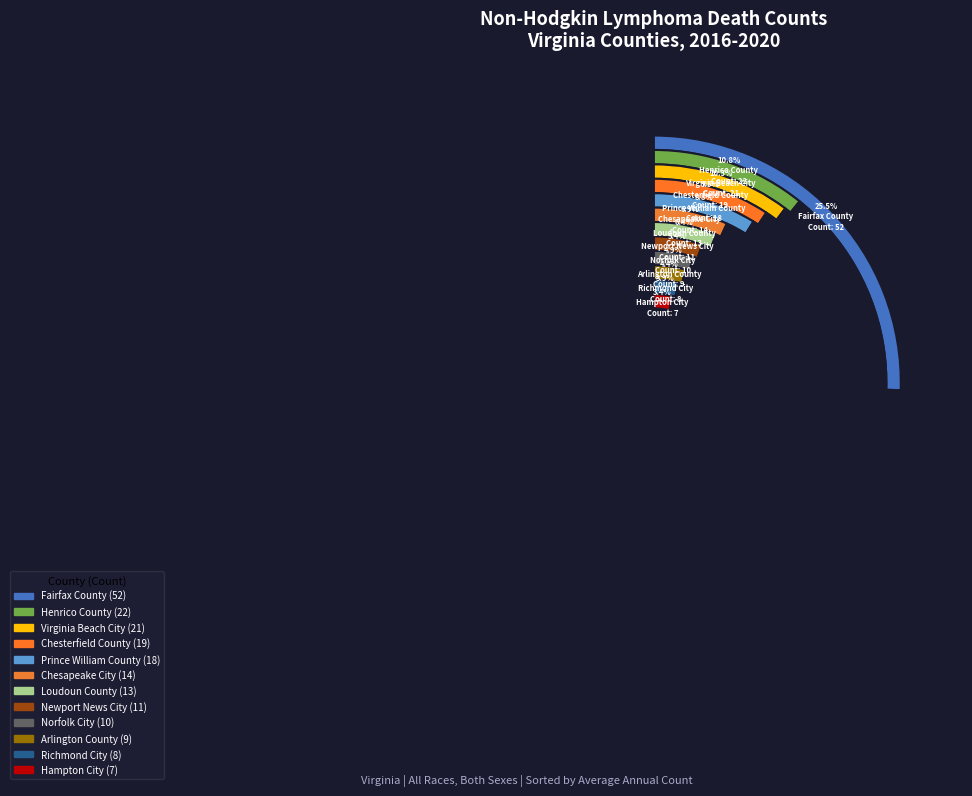

Does any single category account for the majority?

No